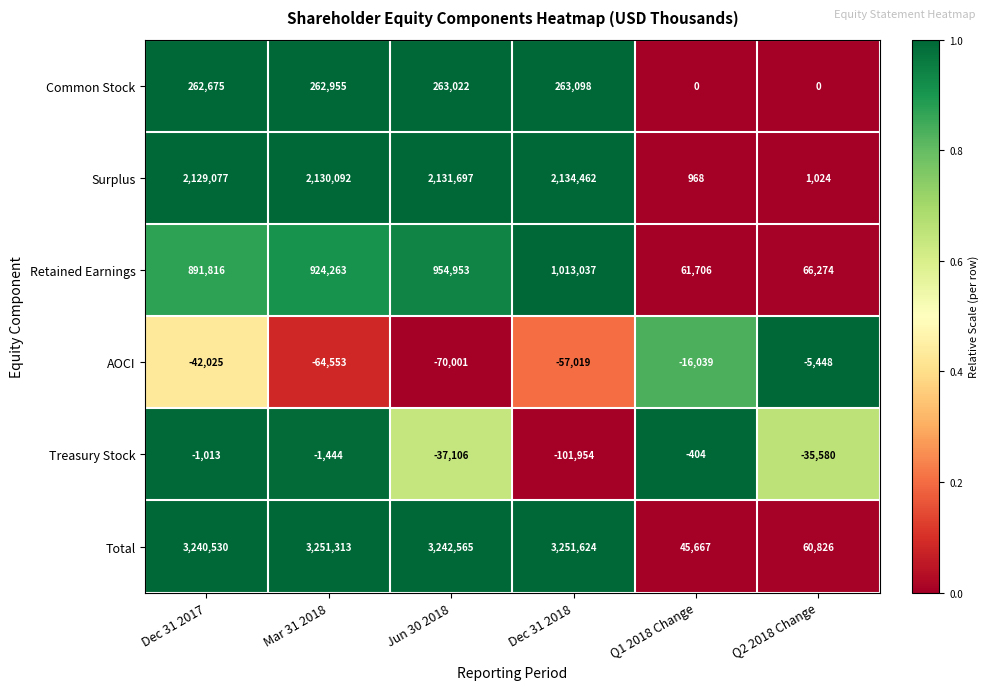

Is it true that Retained Earnings equals 924263 at Mar 31 2018?

True